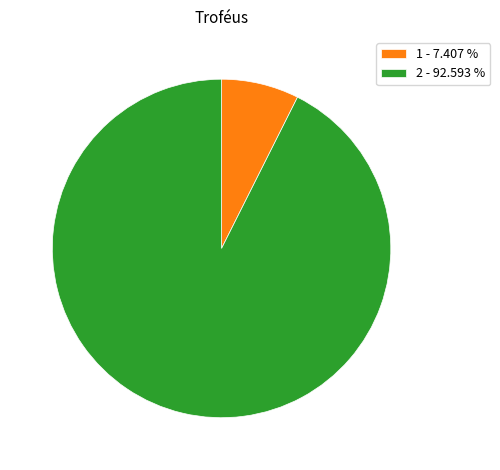

Does any single category account for the majority?

Yes